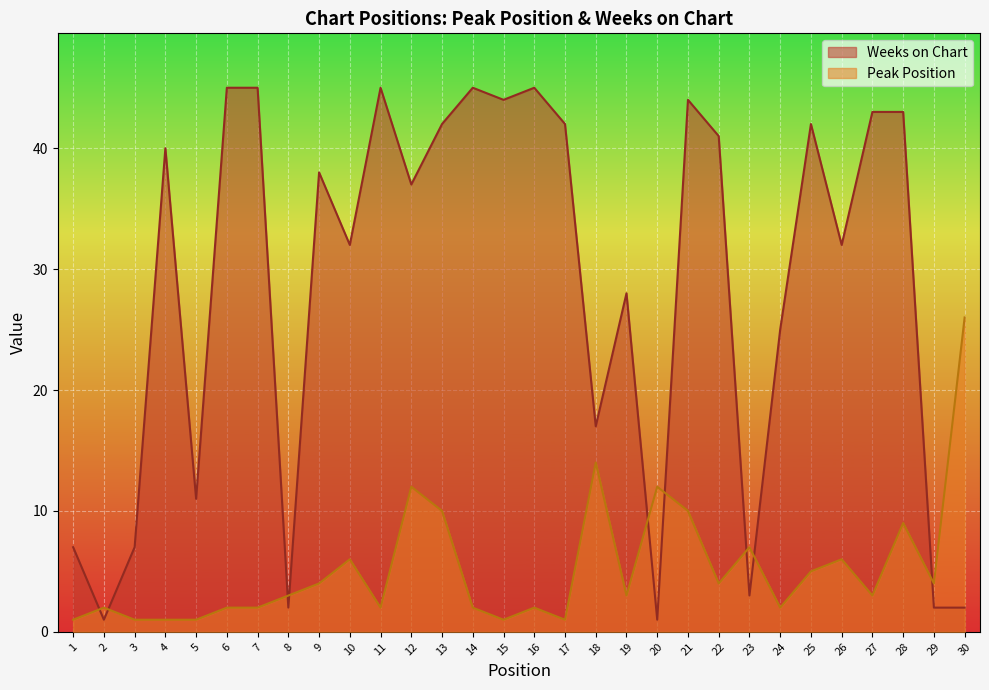

What is the difference between the second highest and second lowest values in the Weeks on Chart series?

44